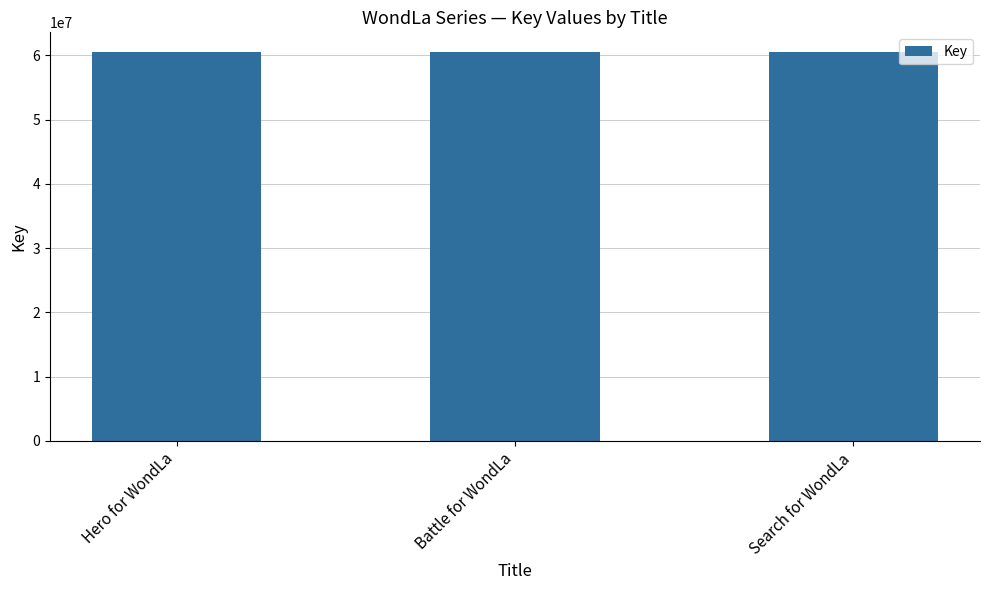

Is it true that the value at Battle for WondLa is 60570957?

True